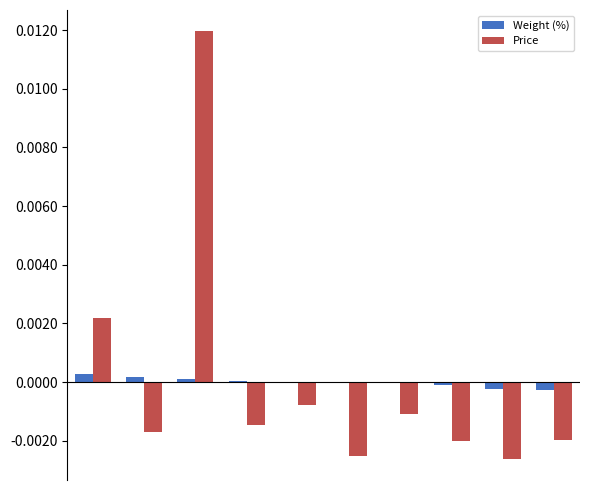

At which category is the sum across all series the highest?

2